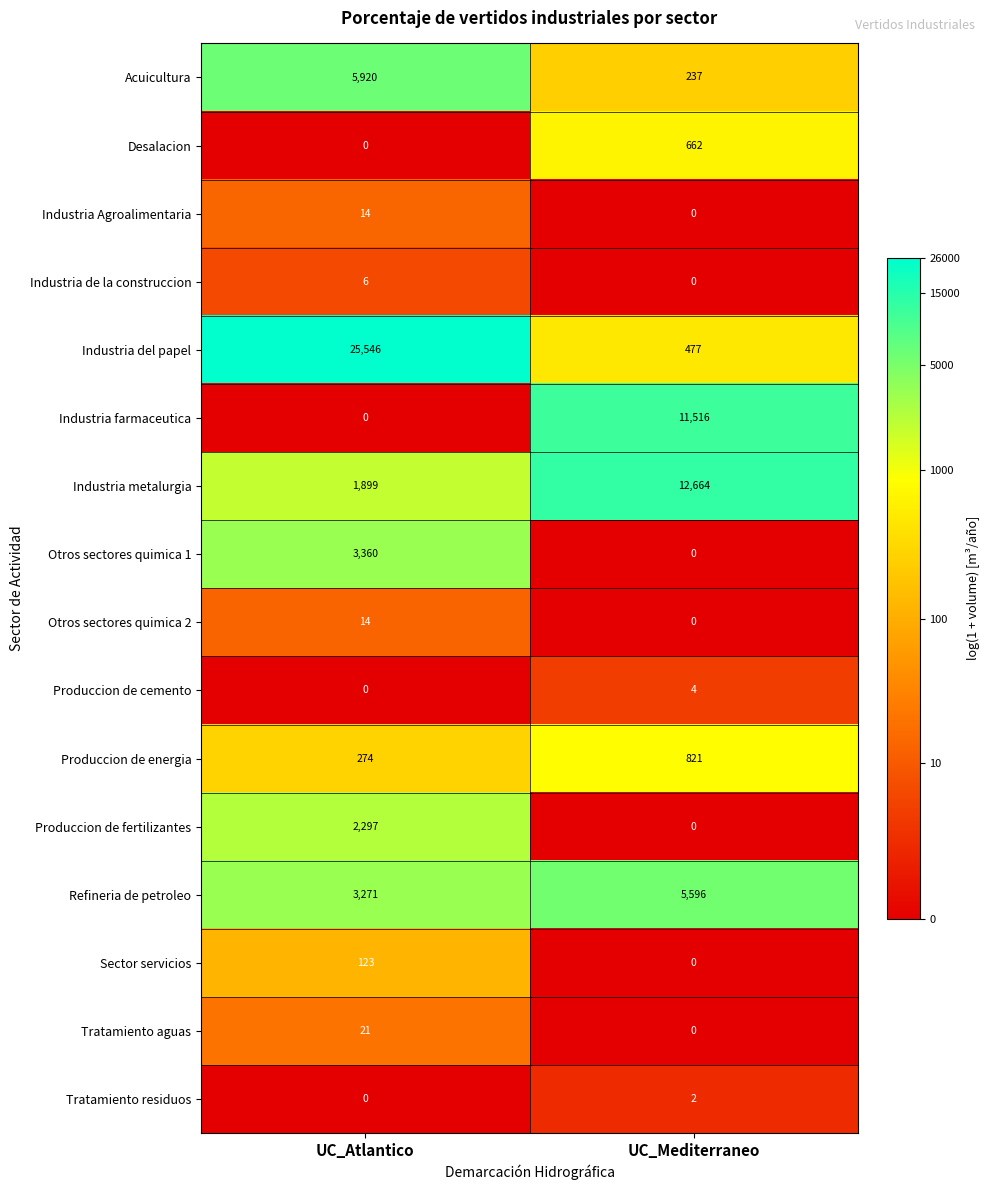

What is the sum of all Industria Agroalimentaria values?

14